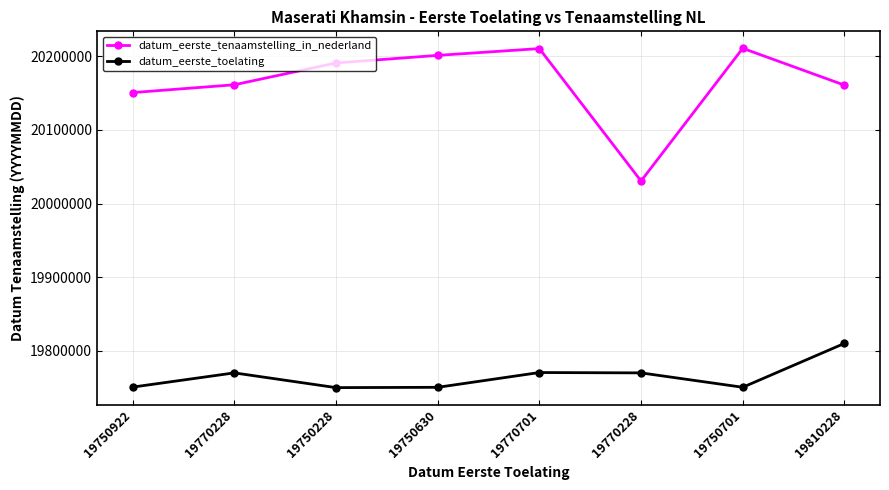

List the labels in order of datum_eerste_toelating value, largest first.

19810228, 19770701, 19770228, 19770228, 19750922, 19750701, 19750630, 19750228